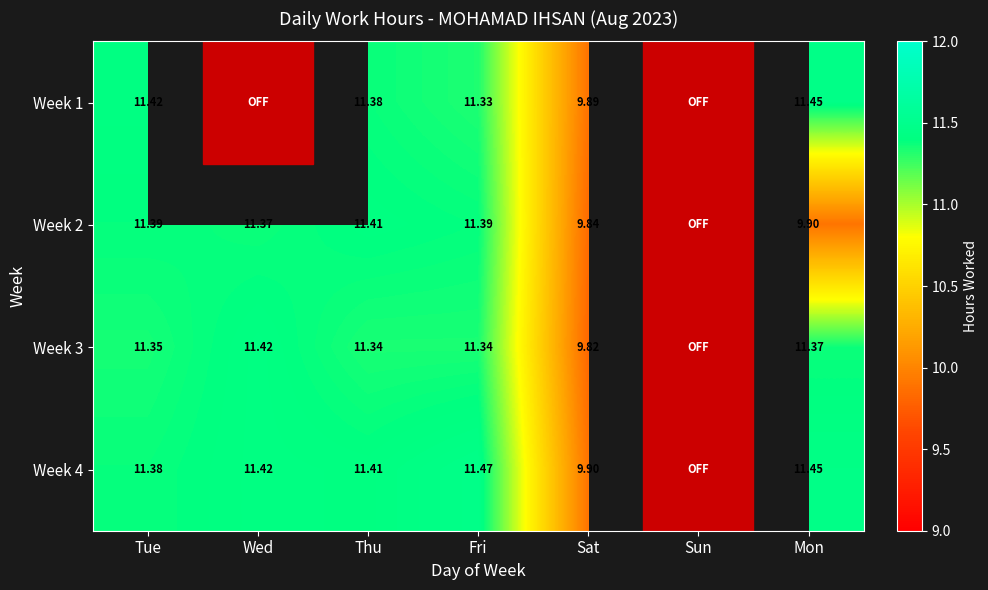

The Week 1 series shows 0.0 at Wed. True or false?

True